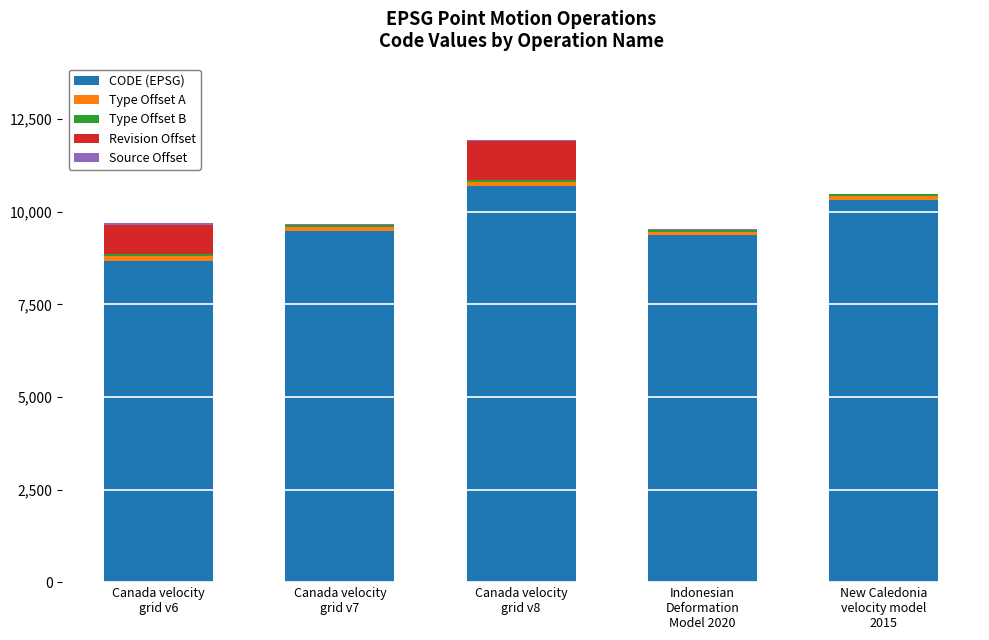

What is the highest value of the CODE (EPSG) series?

10707